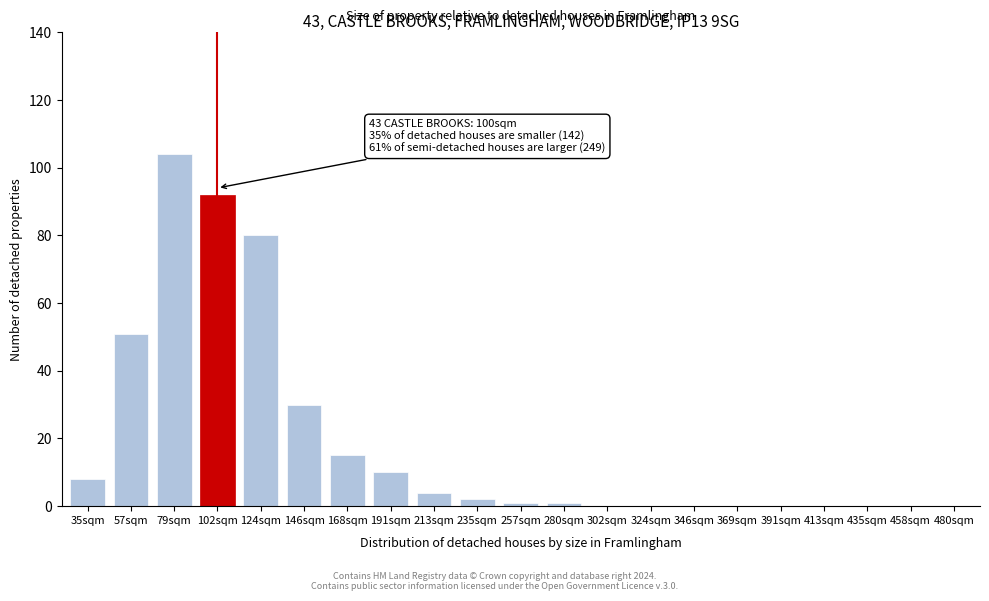

Reading right to left, extract all data points from this chart.

480sqm=0	458sqm=0	435sqm=0	413sqm=0	391sqm=0	369sqm=0	346sqm=0	324sqm=0	302sqm=0	280sqm=1	257sqm=1	235sqm=2	213sqm=4	191sqm=10	168sqm=15	146sqm=30	124sqm=80	102sqm=92	79sqm=104	57sqm=51	35sqm=8